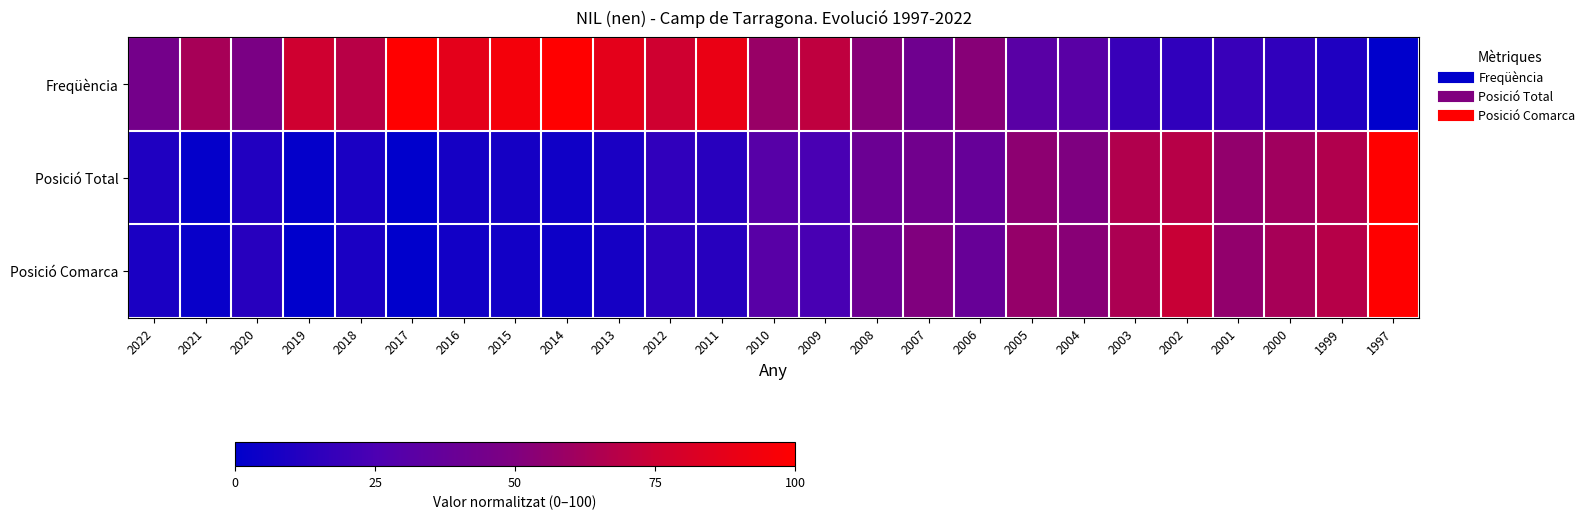

Reading left to right, list all the values displayed in this chart.

Freqüència: 2022=44.7	2021=63.2	2020=47.4	2019=76.3	2018=68.4	2017=100.0	2016=86.8	2015=94.7	2014=100.0	2013=86.8	2012=76.3	2011=89.5	2010=57.9	2009=71.1	2008=52.6	2007=42.1	2006=52.6	2005=31.6	2004=31.6	2003=18.4	2002=15.8	2001=18.4	2000=15.8	1999=10.5	1997=0.0
Posició Total: 2022=10.4	2021=1.6	2020=11.2	2019=1.6	2018=8.8	2017=0.0	2016=7.2	2015=7.2	2014=5.6	2013=8.8	2012=16.0	2011=13.6	2010=30.4	2009=24.0	2008=40.0	2007=43.2	2006=37.6	2005=54.4	2004=49.6	2003=66.4	2002=68.0	2001=56.0	2000=60.8	1999=66.4	1997=100.0
Posició Comarca: 2022=8.8	2021=2.9	2020=13.2	2019=0.0	2018=8.8	2017=0.0	2016=5.9	2015=5.9	2014=4.4	2013=7.4	2012=14.7	2011=13.2	2010=30.9	2009=23.5	2008=41.2	2007=50.0	2006=38.2	2005=57.4	2004=52.9	2003=64.7	2002=73.5	2001=55.9	2000=63.2	1999=67.6	1997=100.0